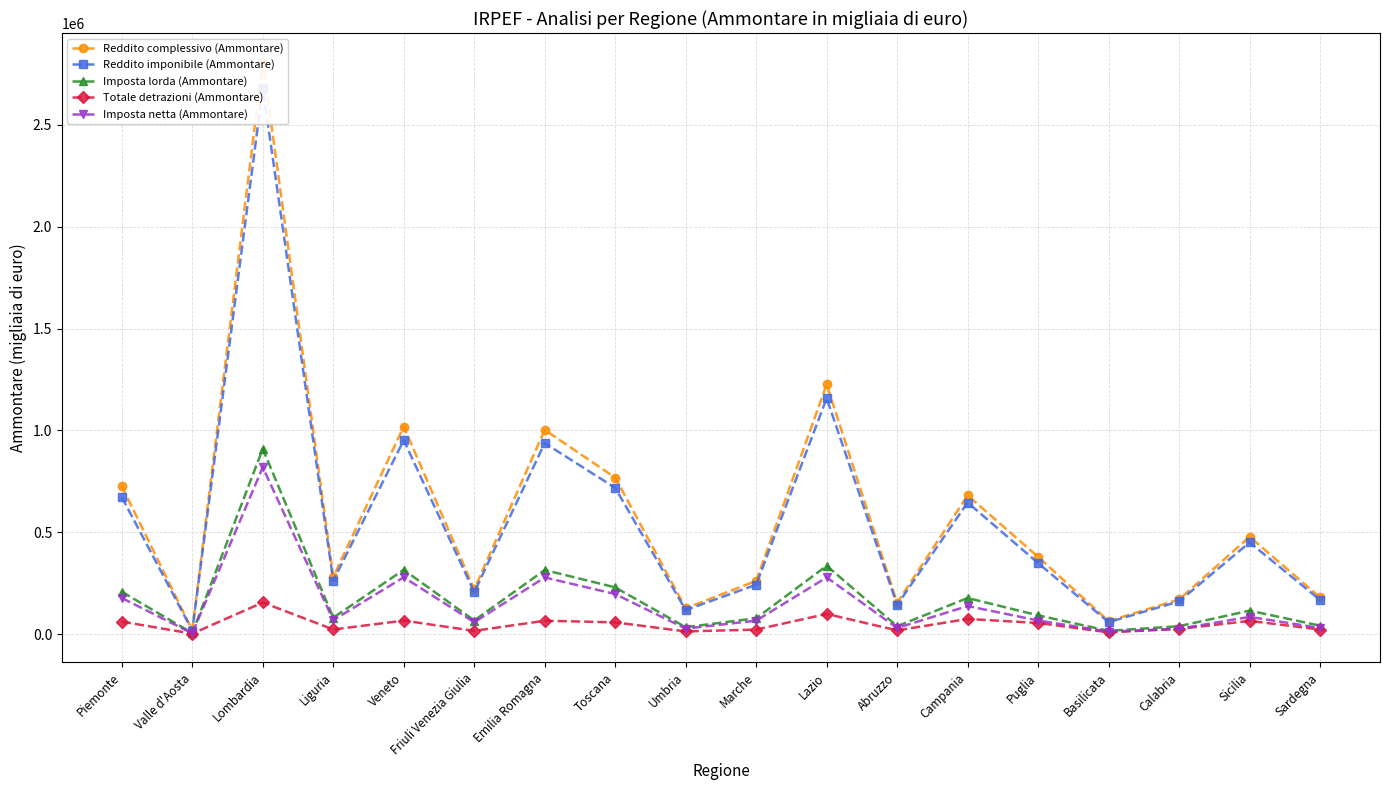

What is the highest value of the Reddito imponibile (Ammontare) series?

2680554